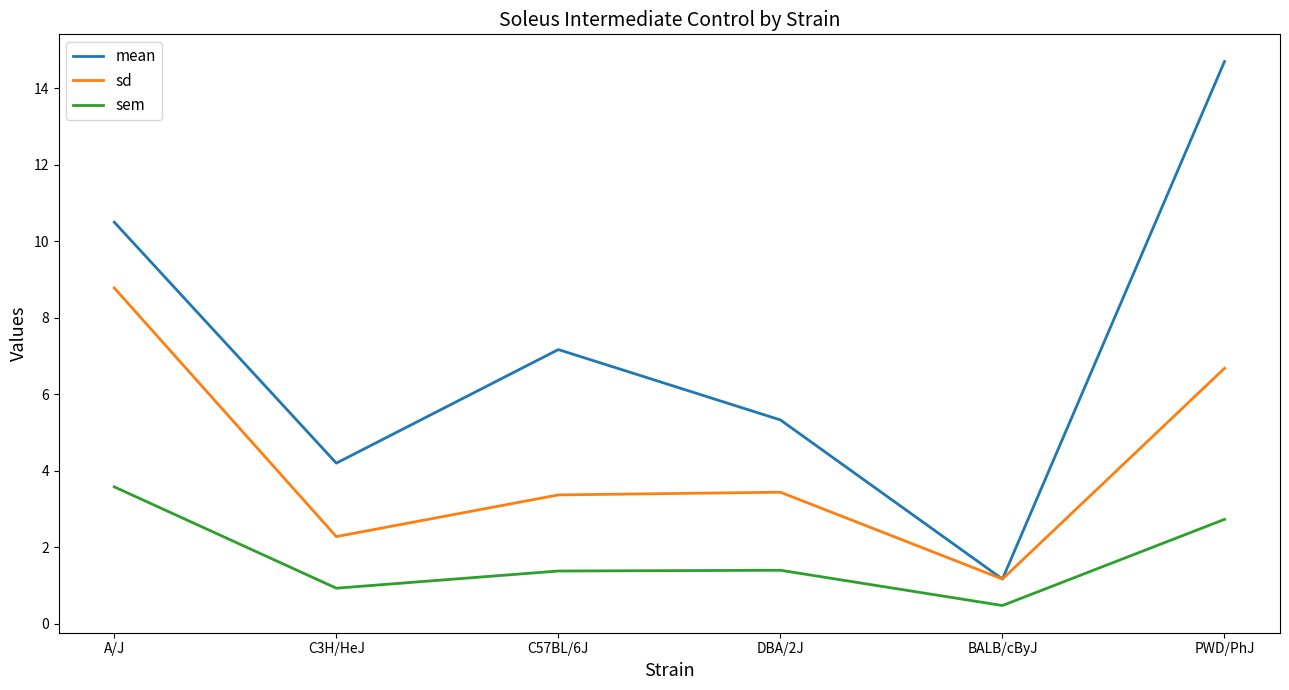

What is the difference between the highest and lowest values at C57BL/6J?

5.8